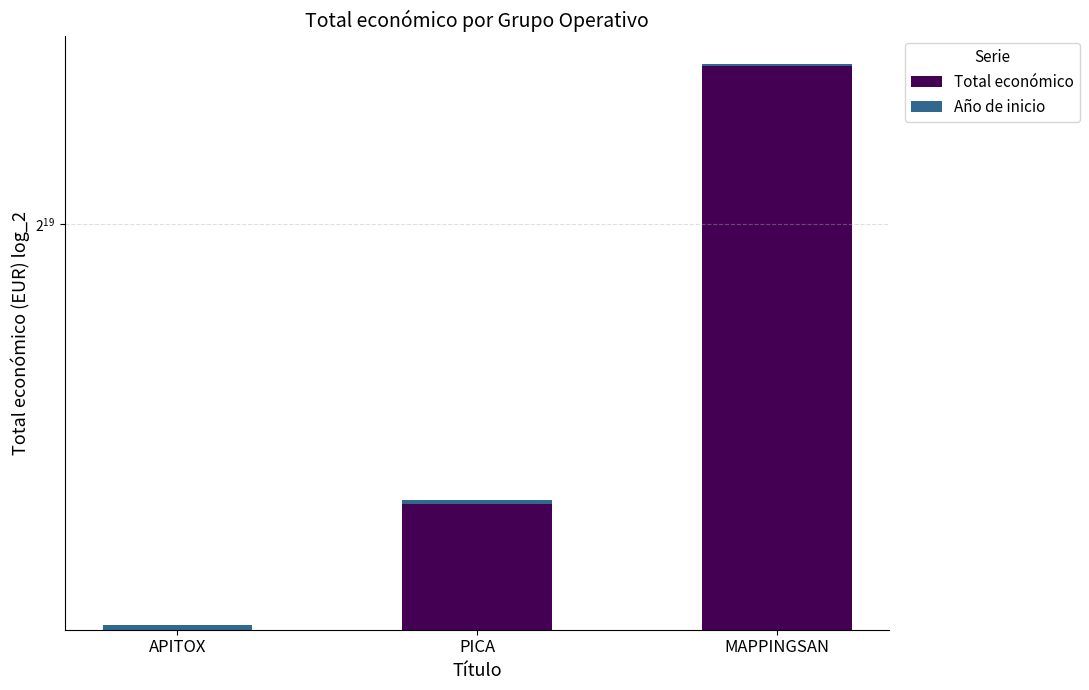

How many bars are there in each group?

2